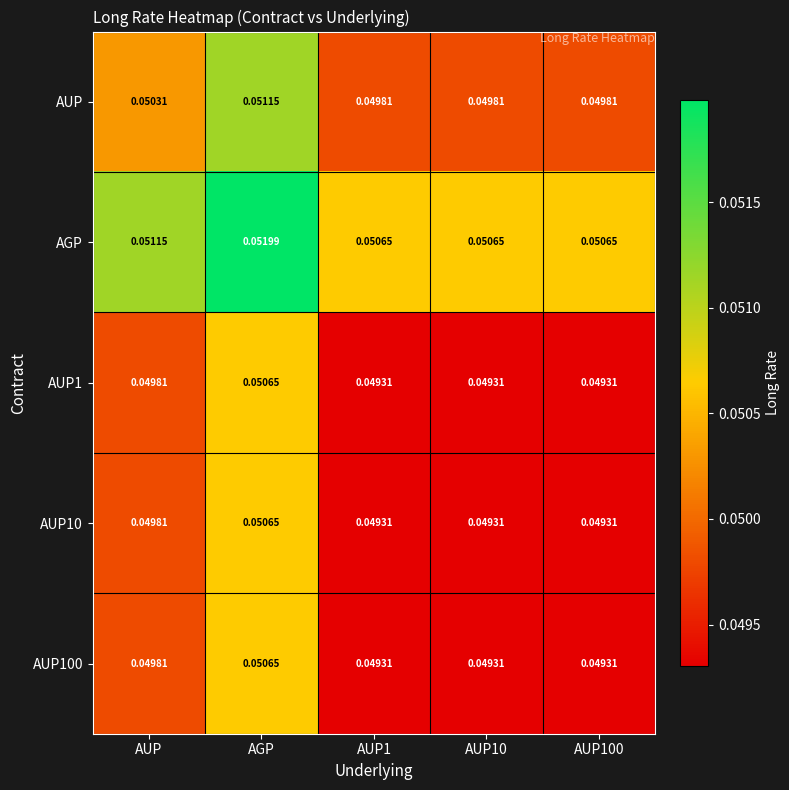

Which series has the largest total across all categories?

AGP